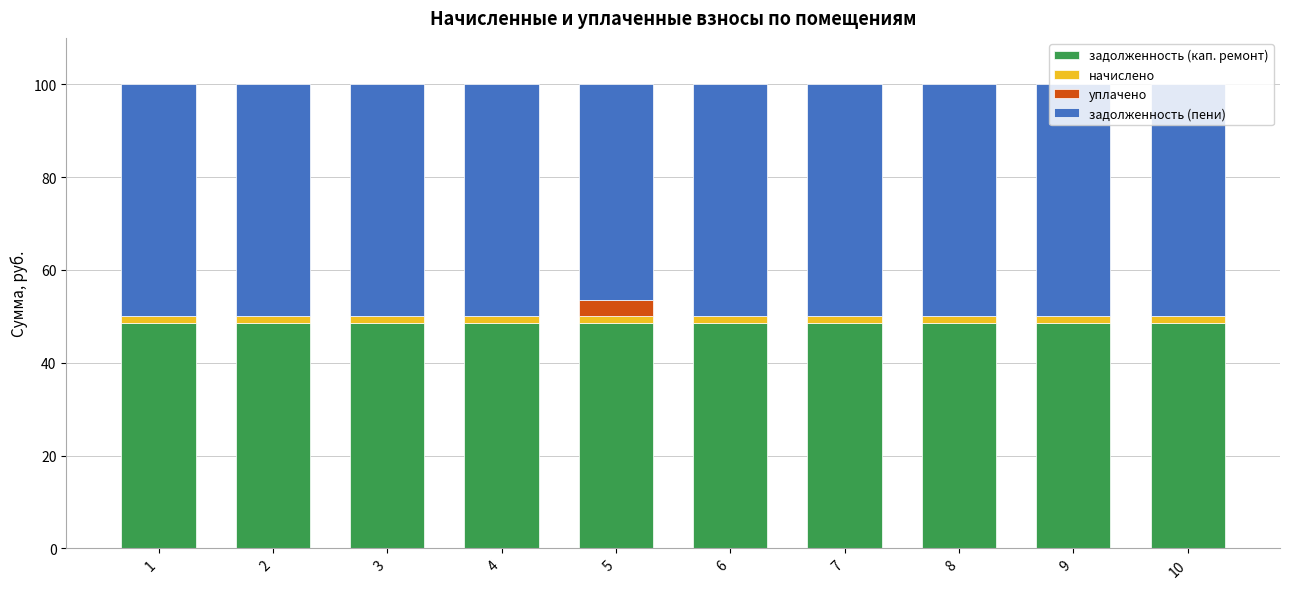

What are all the series names shown in the legend?

задолженность (кап. ремонт), начислено, уплачено, задолженность (пени)